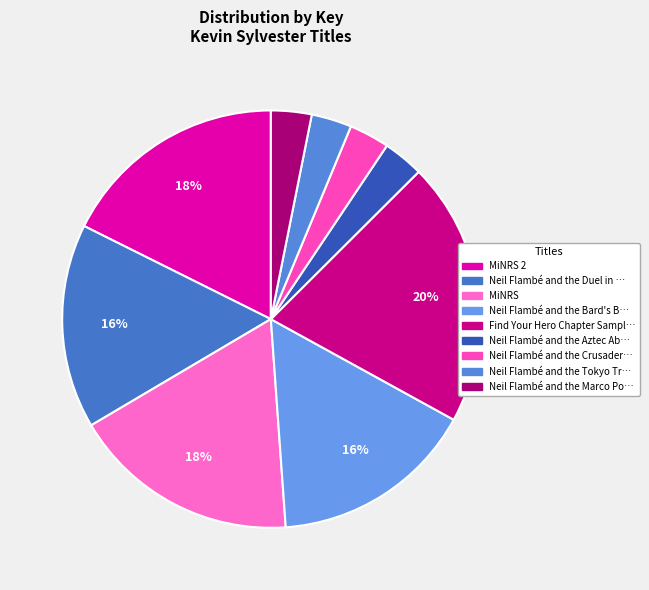

Rank the categories by value from highest to lowest.

Find Your Hero Chapter Sampler, MiNRS 2, MiNRS, Neil Flambé and the Duel in the Desert, Neil Flambé and the Bard's Banquet, Neil Flambé and the Aztec Abduction, Neil Flambé and the Marco Polo Murders, Neil Flambé and the Tokyo Treasure, Neil Flambé and the Crusader's Curse